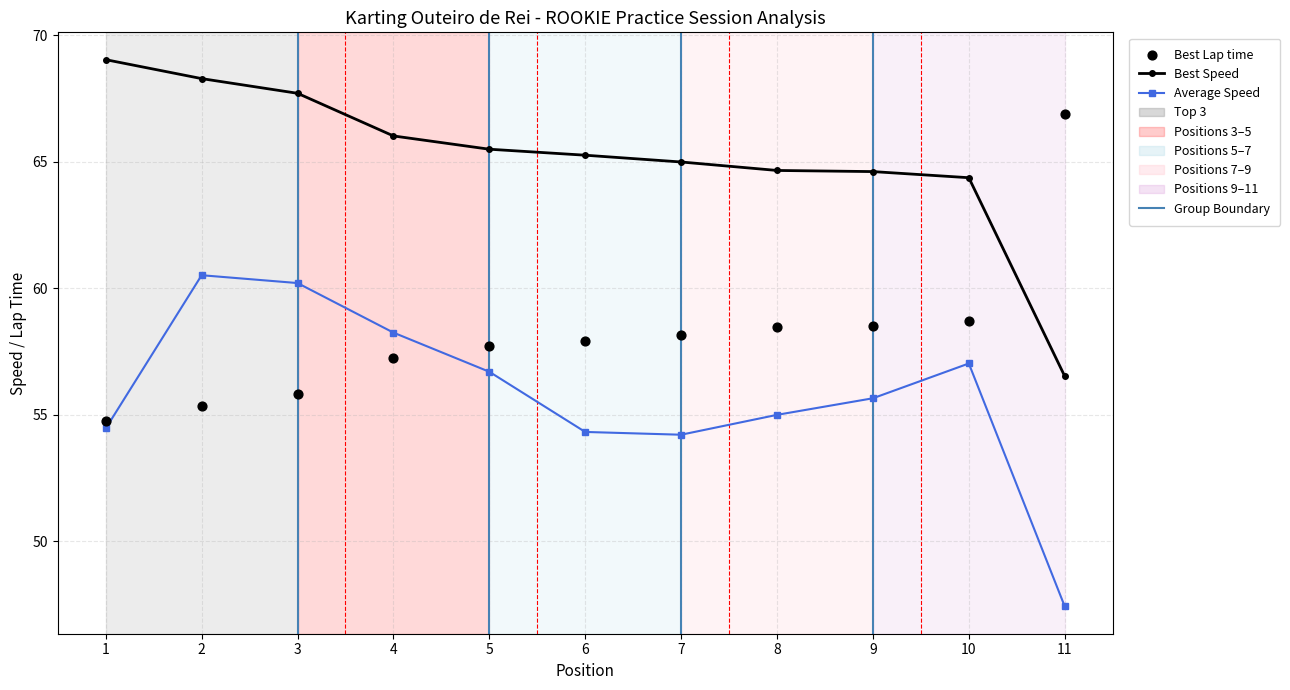

Which series has the largest total across all categories?

Best Speed